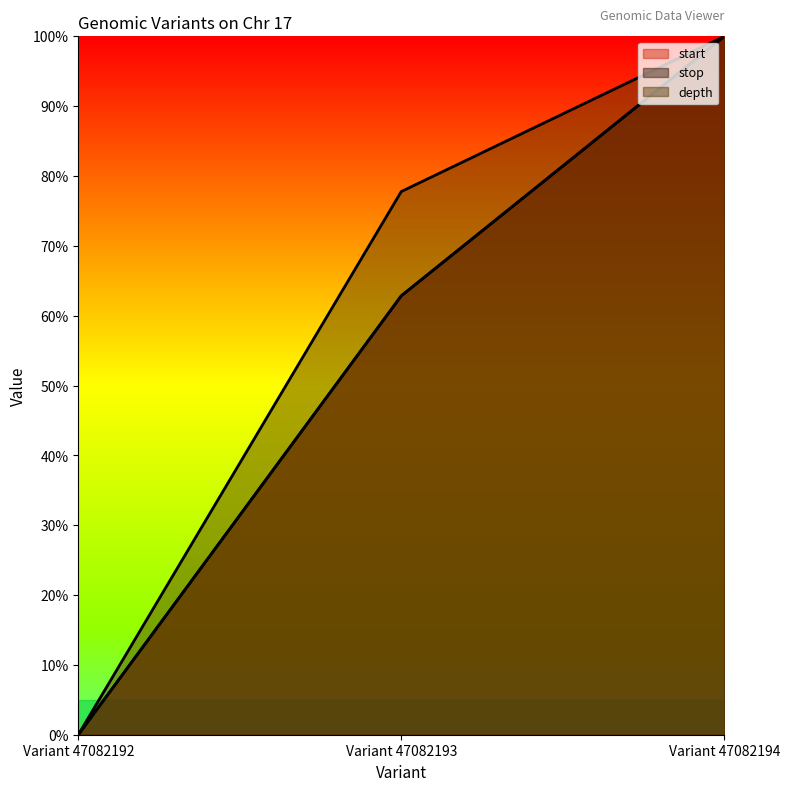

What are all the series names shown in the legend?

start, stop, depth